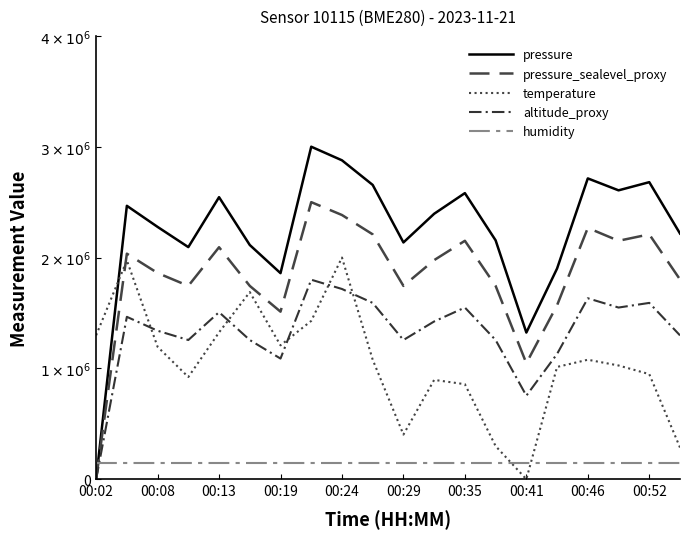

What is the average value of the temperature series?

1046103.9